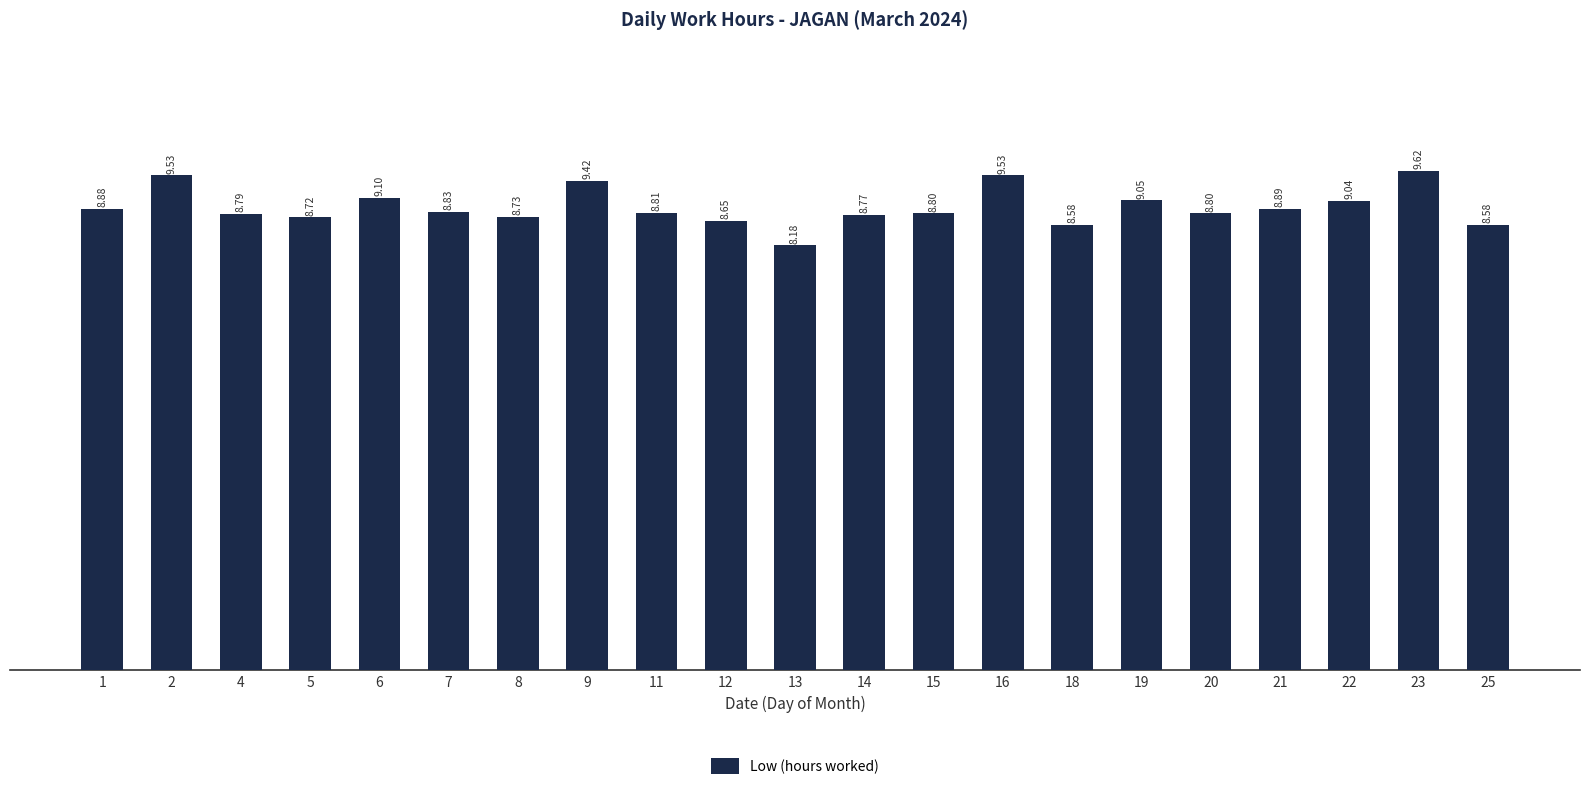

True or false: the data shows 8.8 at 14.

True